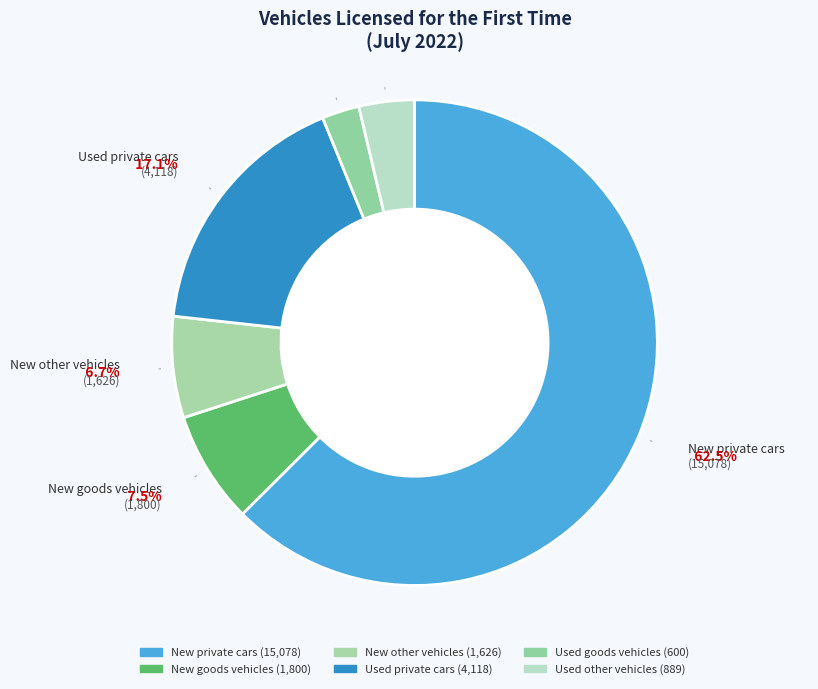

To the nearest percent, what is the difference between the largest and smallest slice percentages?

60%